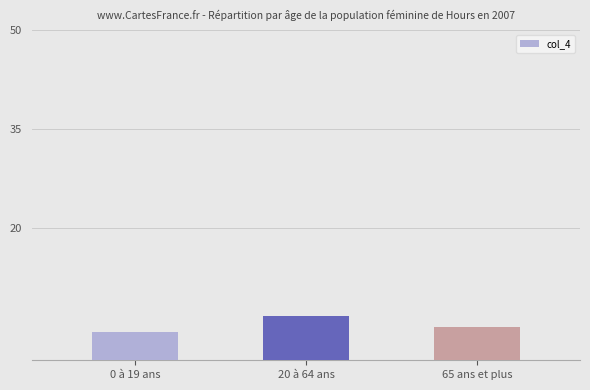

Where does the data first go above 5?

20 à 64 ans